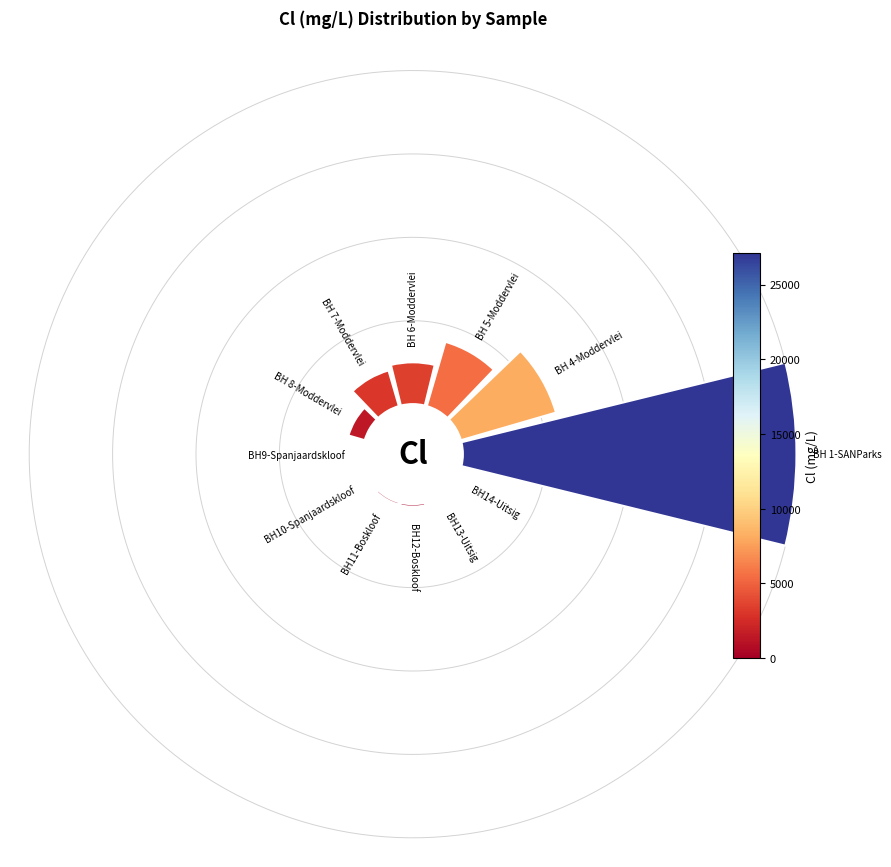

What is the smallest slice in the pie chart?

BH9-Spanjaardskloof